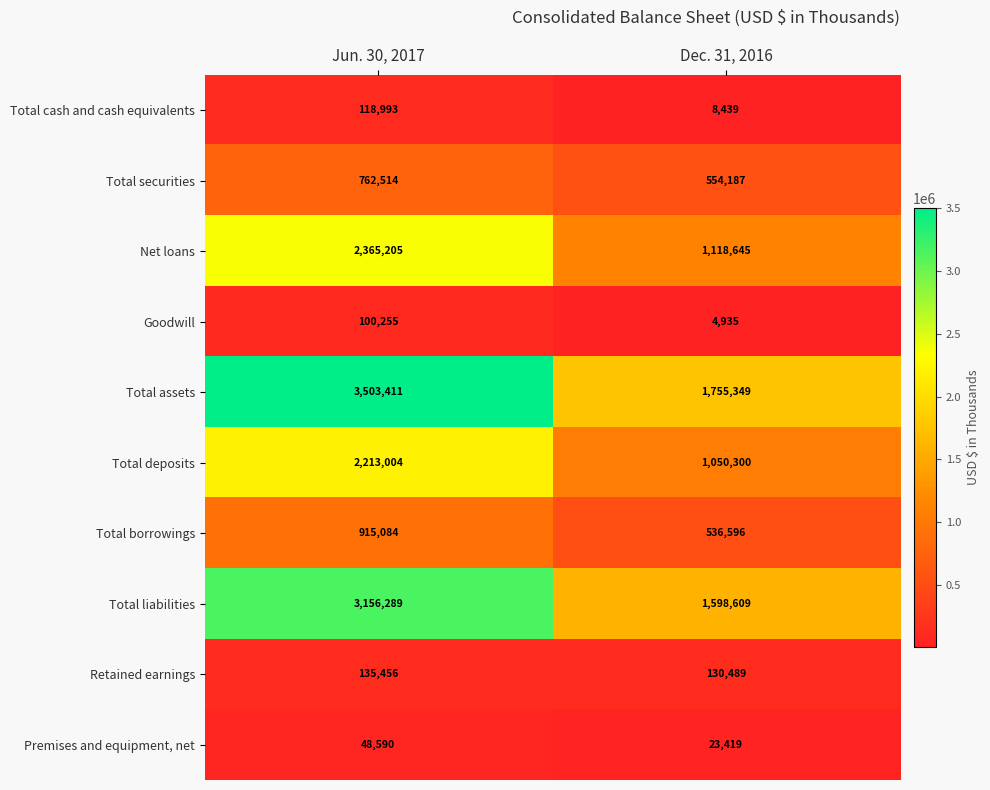

Count the number of categories in the chart.

2